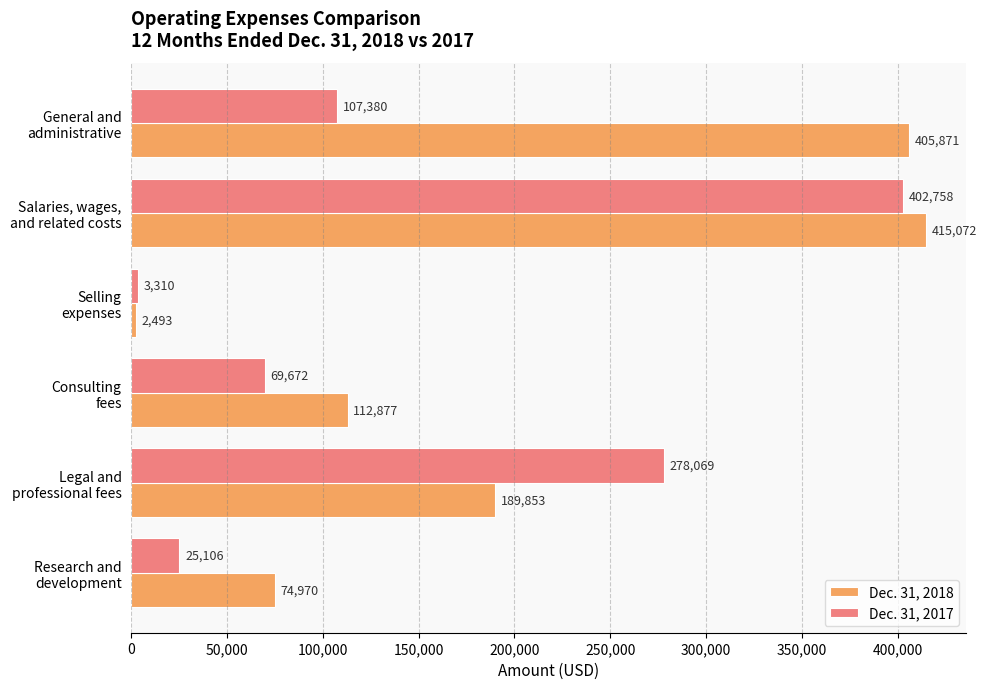

Which series has the largest range (max minus min)?

Dec. 31, 2018